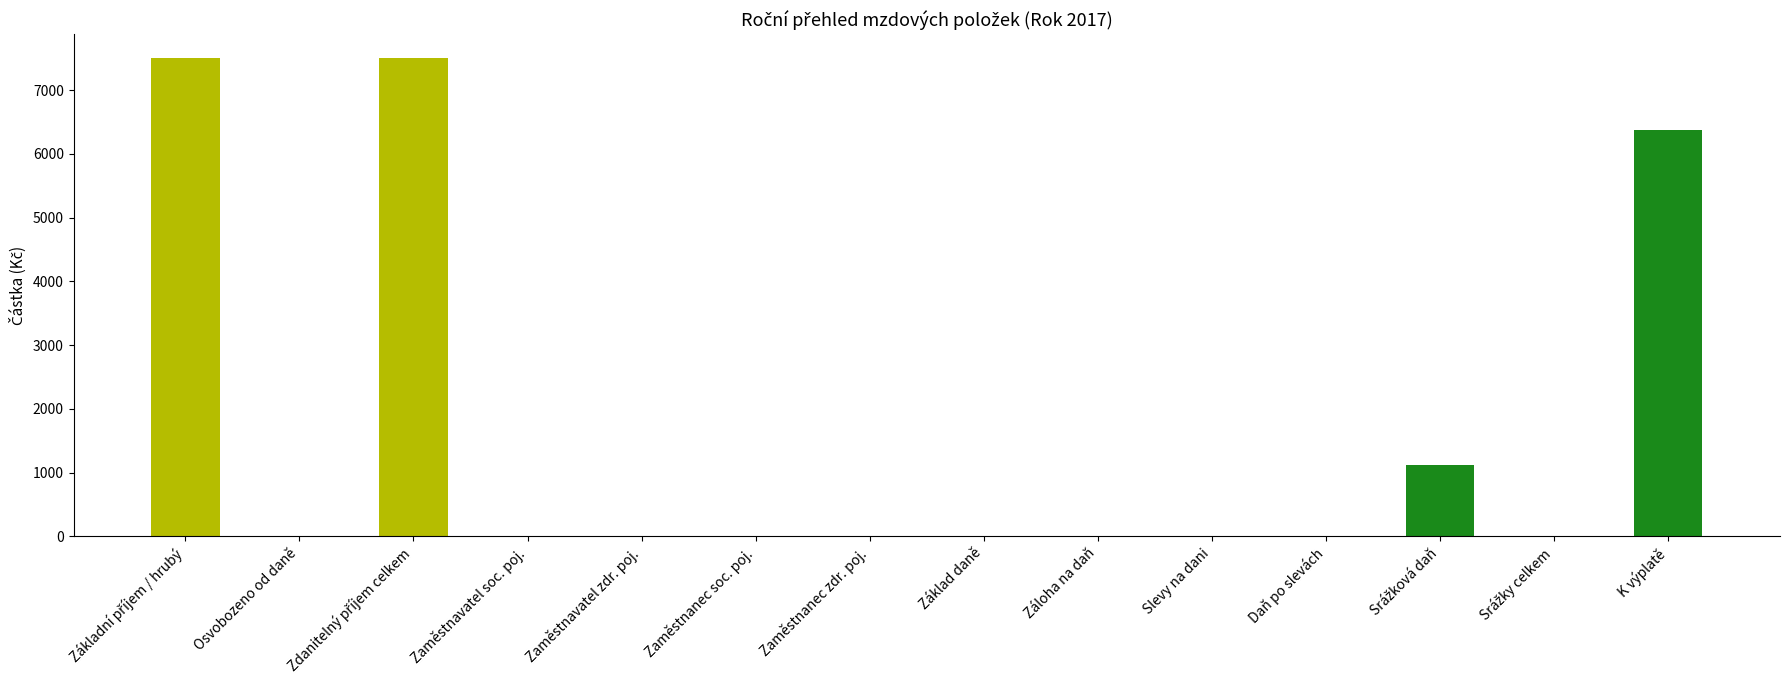

Which has a higher value, Zaměstnavatel soc. poj. or K výplatě?

K výplatě